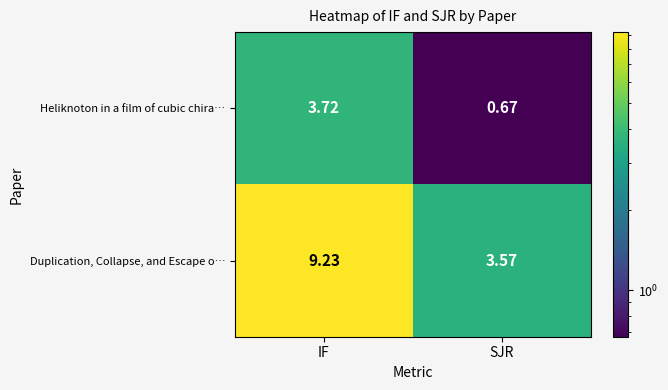

List the series in order of their peak value, highest first.

Duplication, Collapse, and Escape o…, Heliknoton in a film of cubic chira…